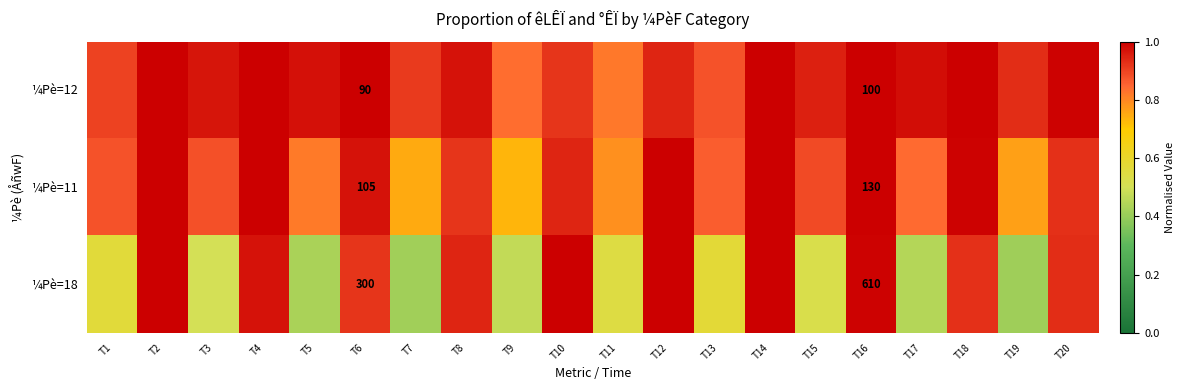

Is the value of ¼Pè=11 at T19 greater than the value of ¼Pè=18 at T4?

No